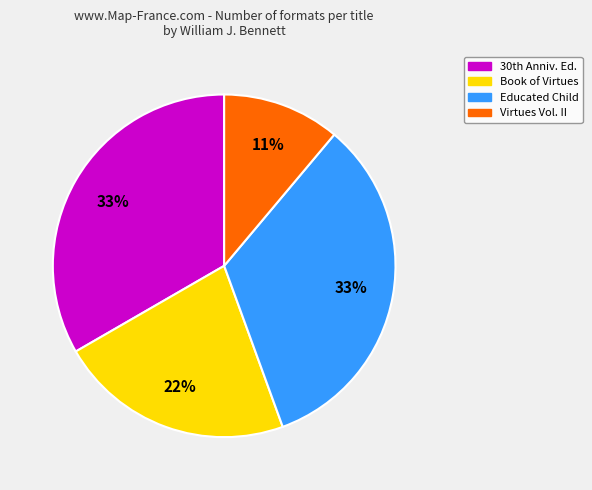

How many slices are in this pie chart?

4